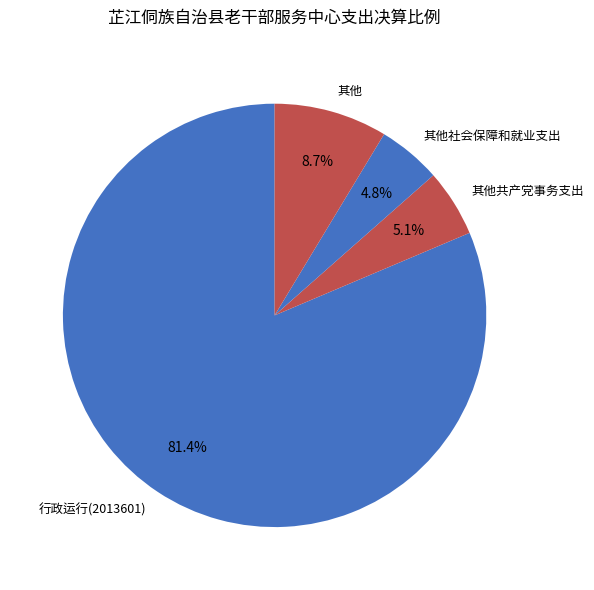

To the nearest percent, what is the difference between the largest and smallest slice percentages?

77%